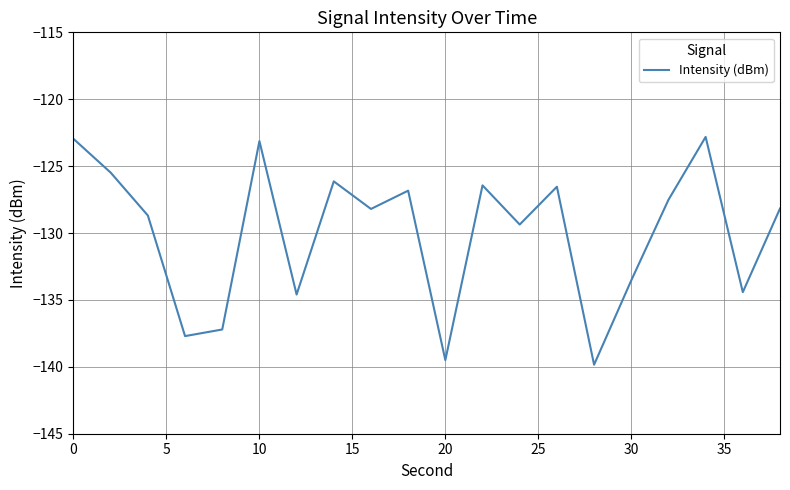

What is the greatest value displayed?

-122.8